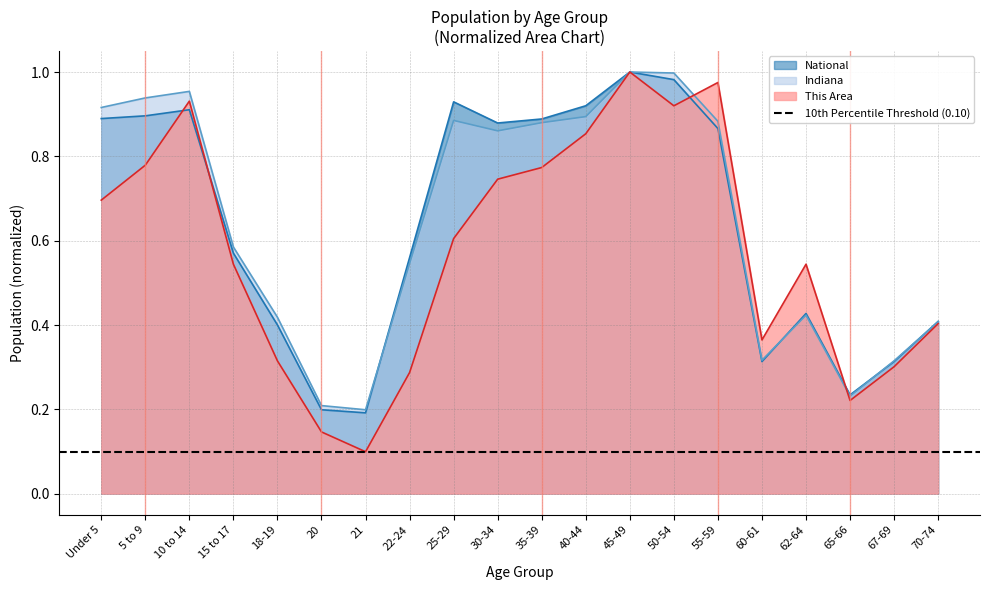

What position from the right is 55-59?

6